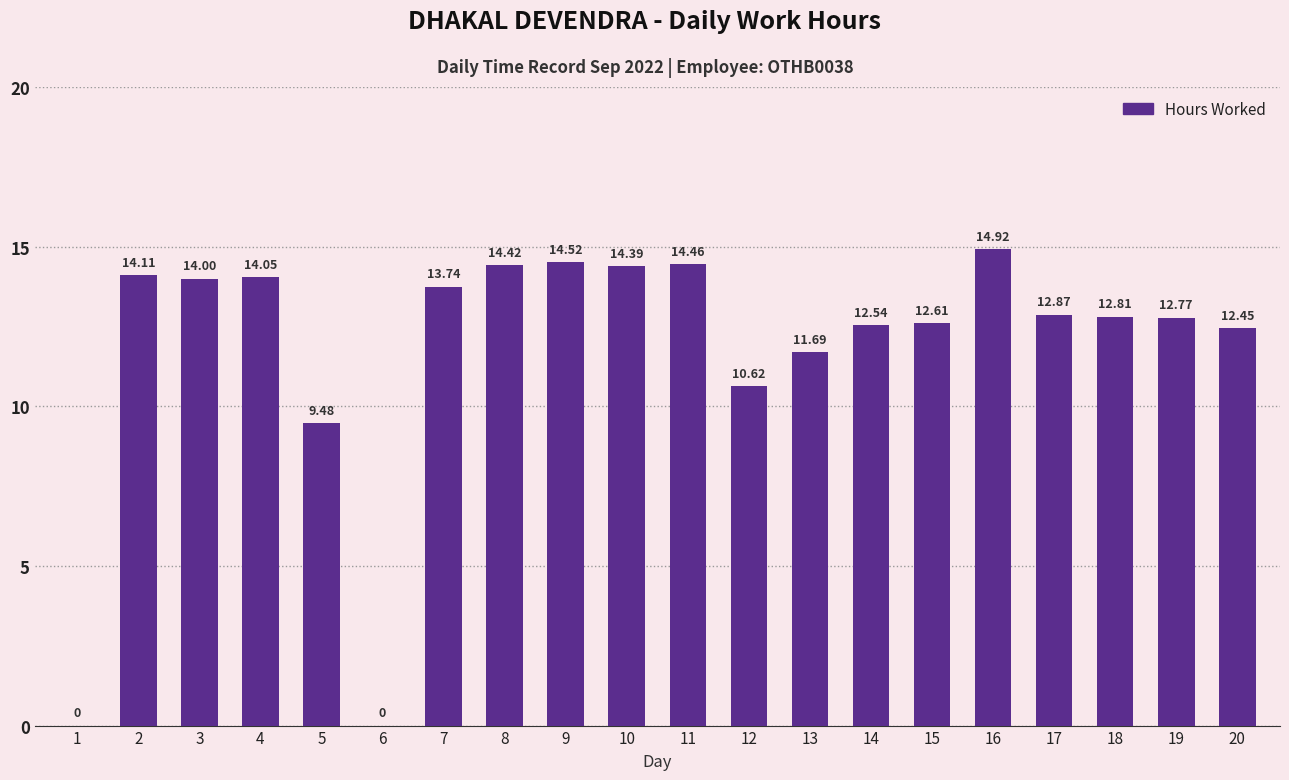

Approximately how many times larger is the value at 8 compared to 13?

1.2